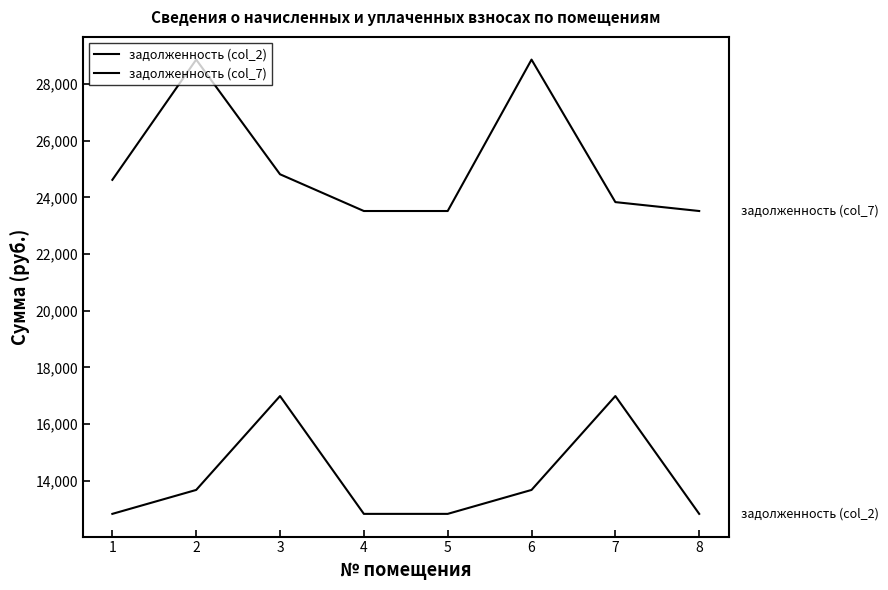

What is the difference between the maximum and second lowest values in the задолженность (col_7) series?

5343.1